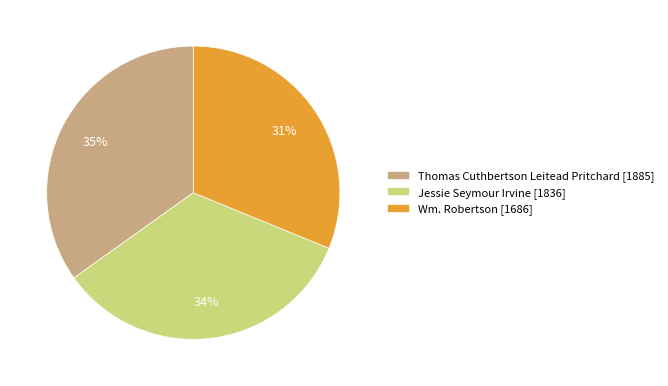

To the nearest percent, what is the difference between the Wm. Robertson and Jessie Seymour Irvine slice percentages?

3%